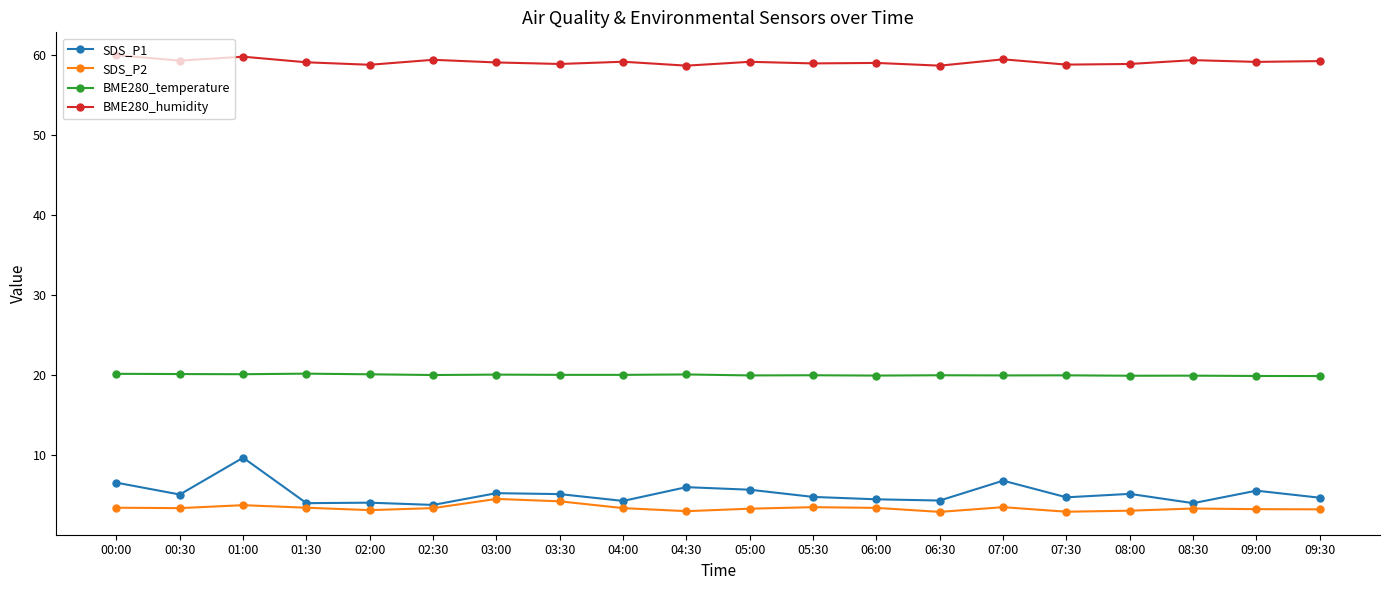

Which series has the largest total across all categories?

BME280_humidity